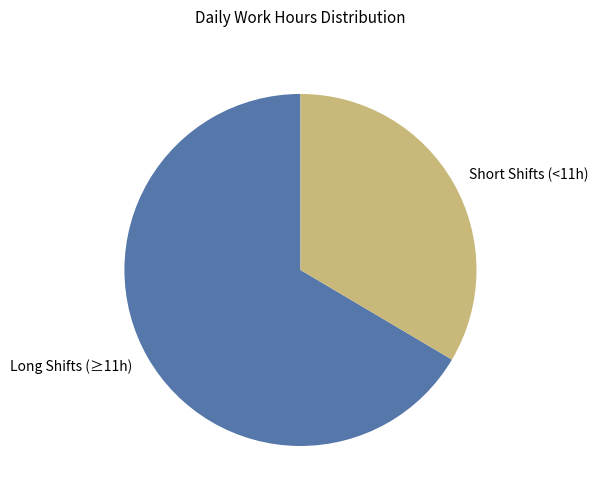

True or false: Short Shifts (<11h) accounts for 34% of the total.

True